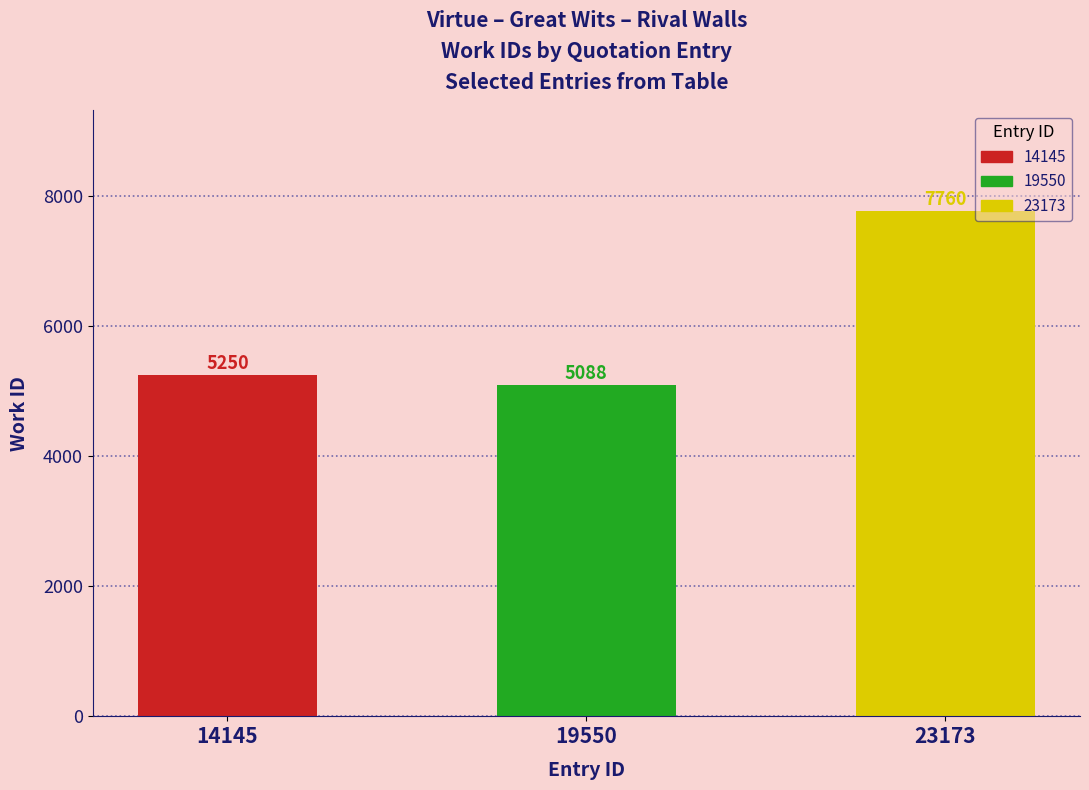

What is the value of the 1st bar from the left?

5250